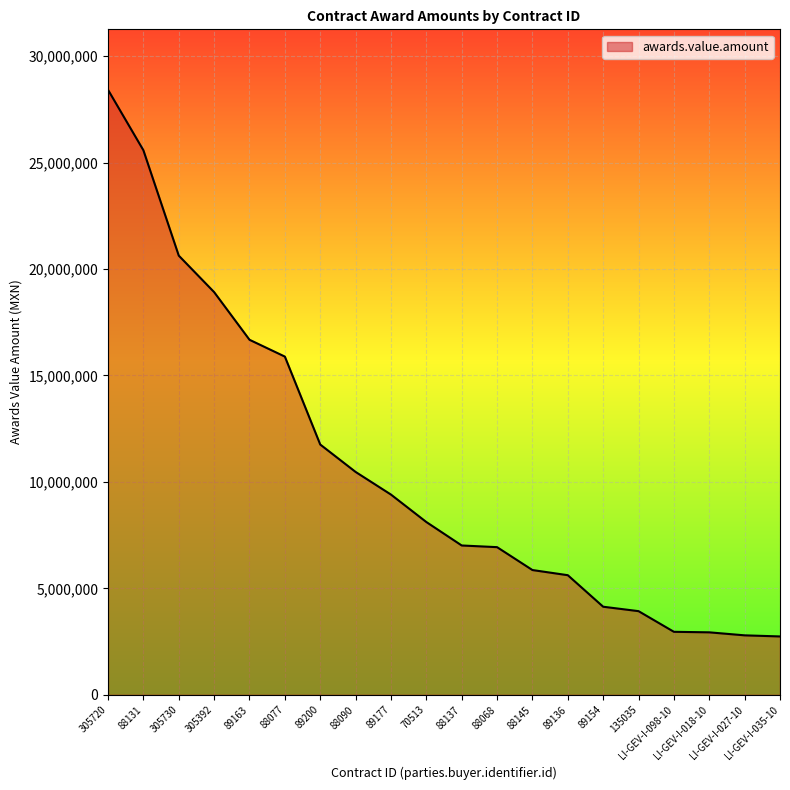

What is the difference between the maximum and minimum values?

25674362.9